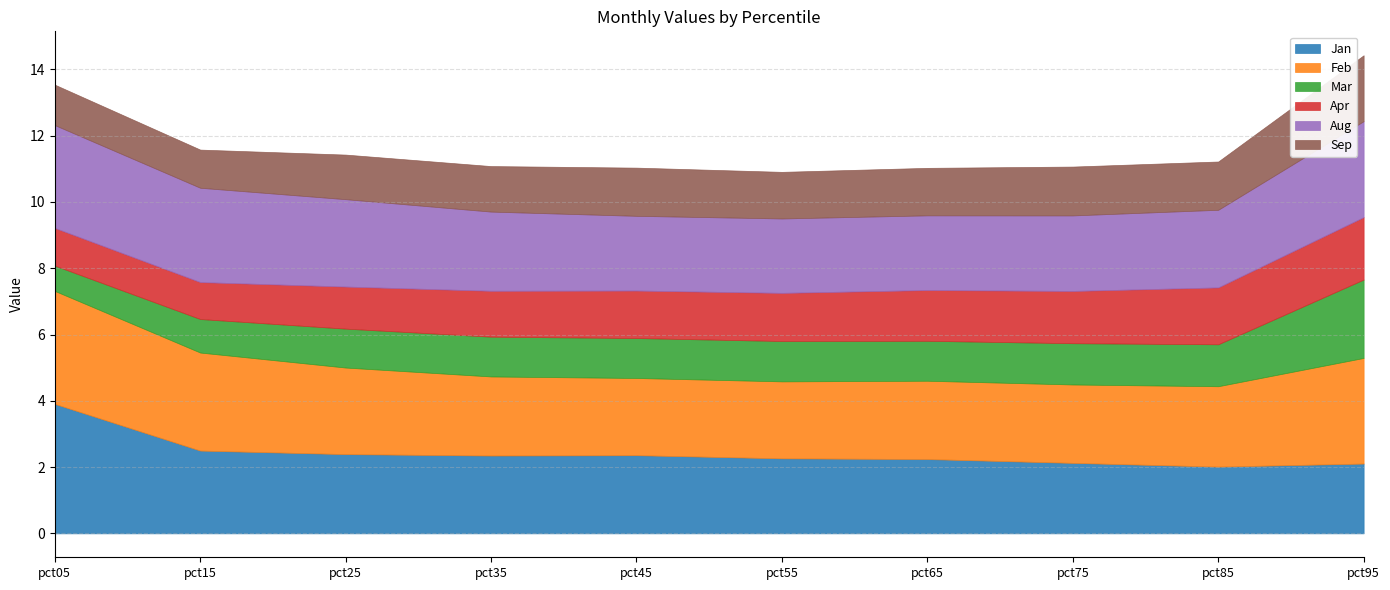

After their last crossing, which series has the higher values: Jan or Aug?

Aug